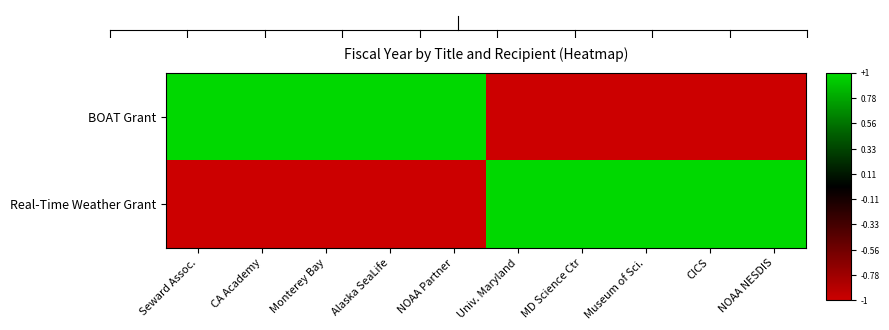

What is the minimum value shown in the chart?

-1